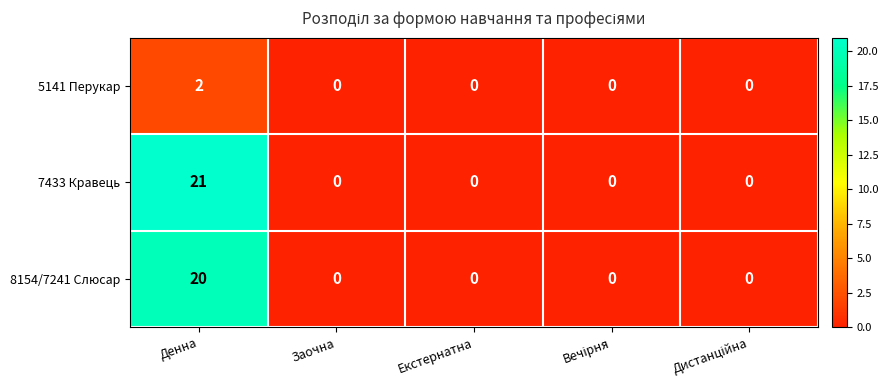

List the series in order of their peak value, highest first.

7433 Кравець, 8154/7241 Слюсар, 5141 Перукар